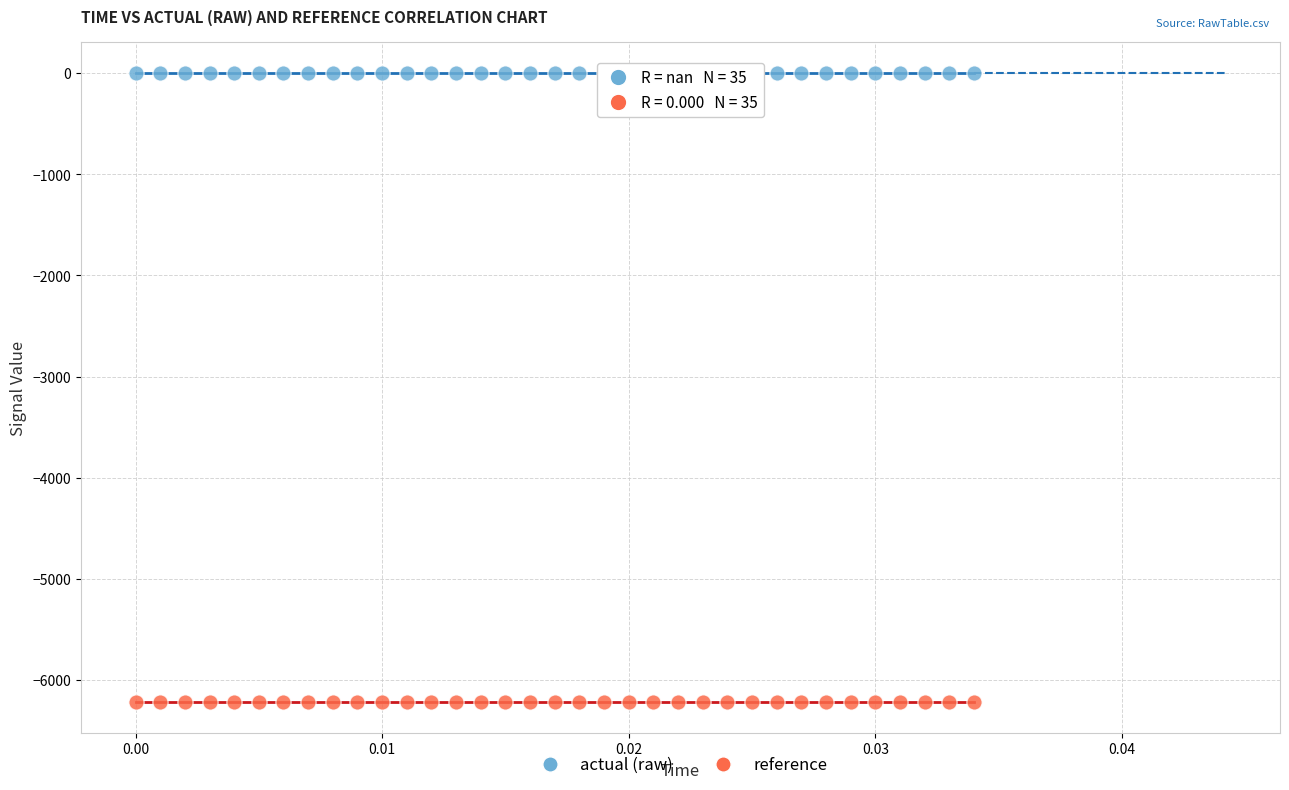

Which series contains the highest Y value?

actual (raw)